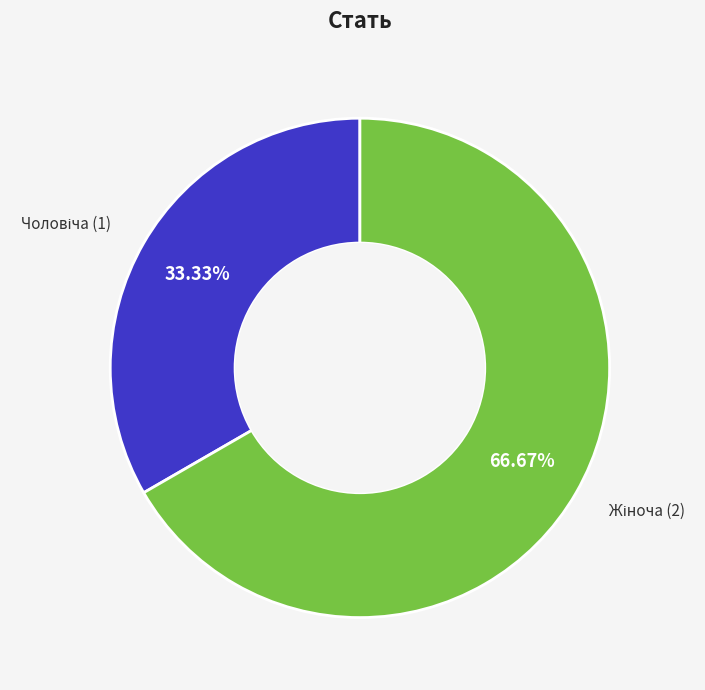

Count the number of slices in the pie.

2